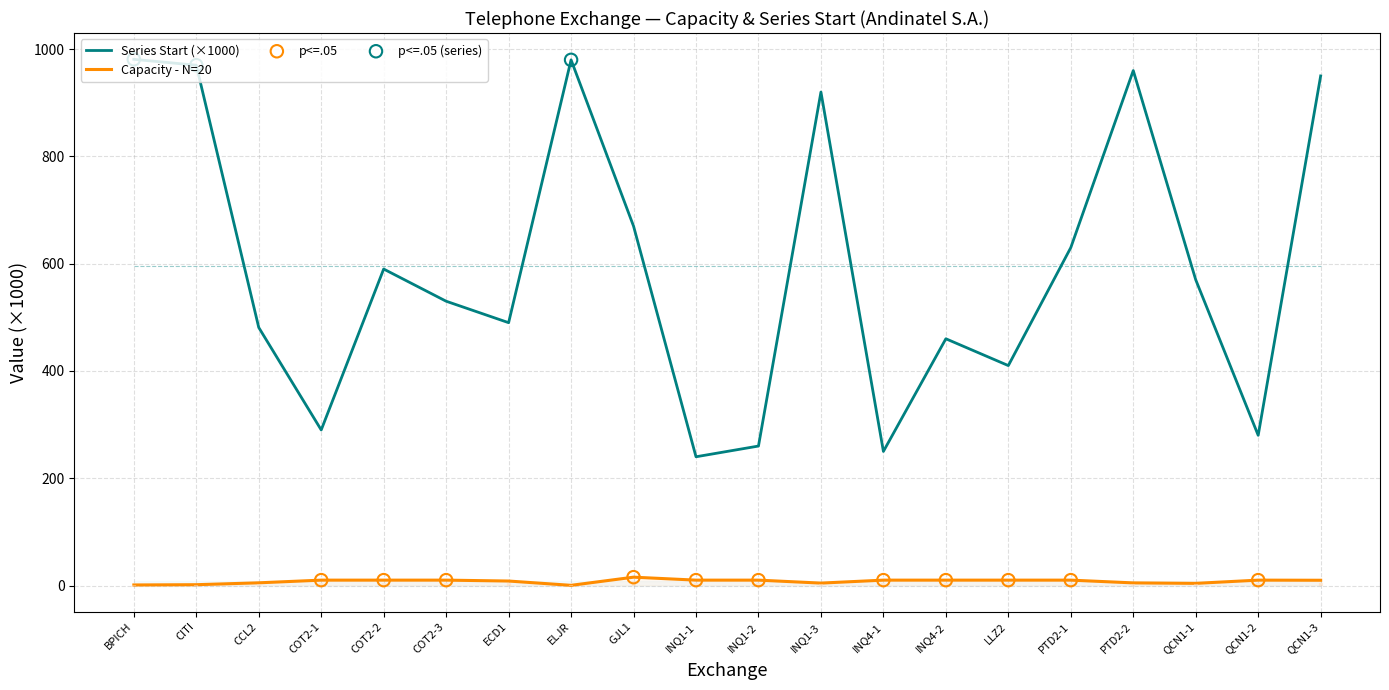

At how many categories does at least one series exceed 542?

10